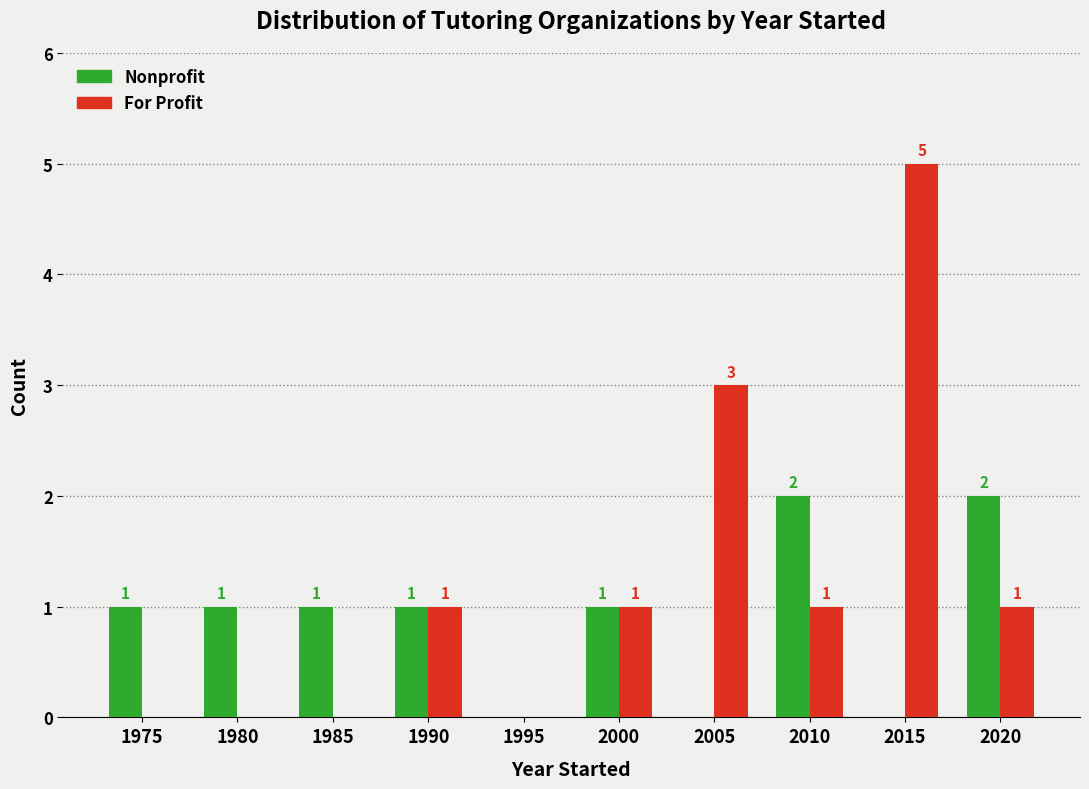

Reading left to right, what are all the values shown in this chart?

Nonprofit: 1975=1	1980=1	1985=1	1990=1	1995=0	2000=1	2005=0	2010=2	2015=0	2020=2
For Profit: 1975=0	1980=0	1985=0	1990=1	1995=0	2000=1	2005=3	2010=1	2015=5	2020=1